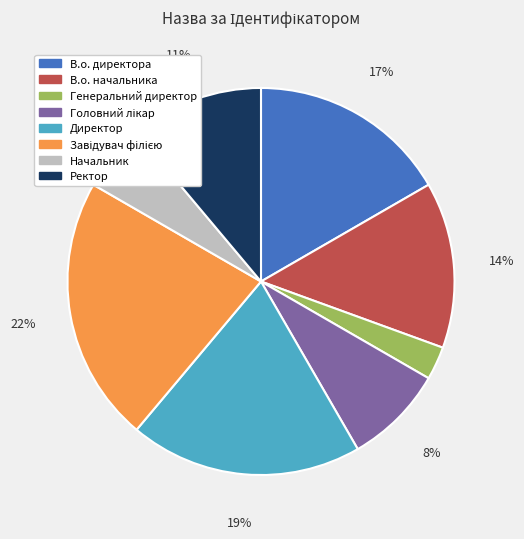

To the nearest percent, what is the average slice percentage?

12%